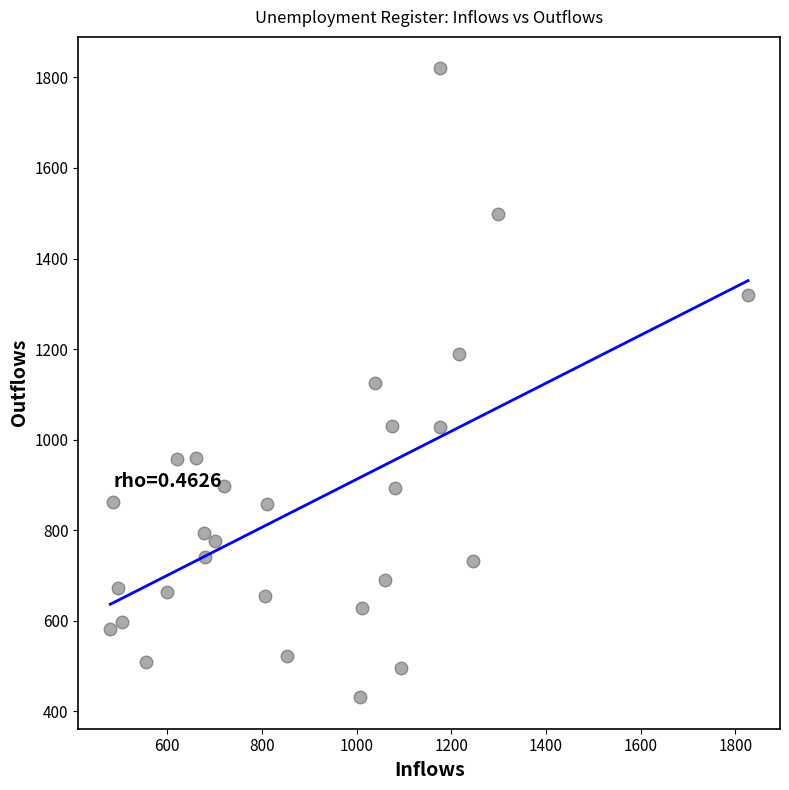

What is the range of X values (max minus min)?

1347